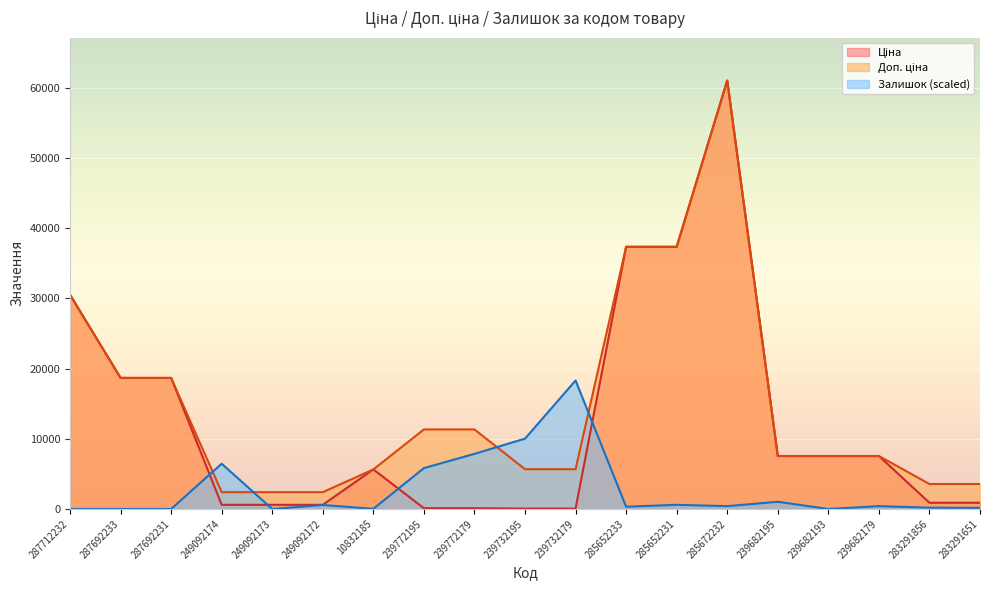

Between 283291651 and 249092172, which is larger?

283291651